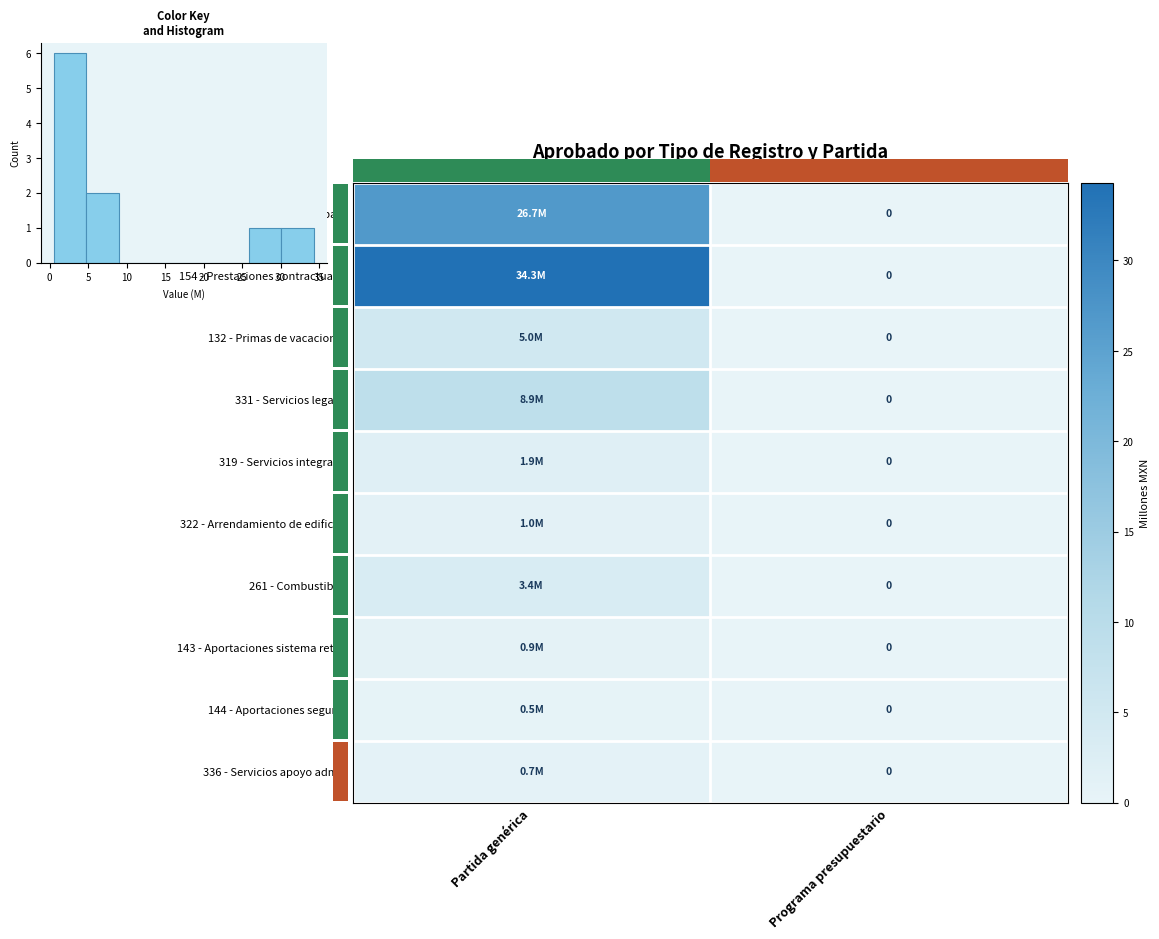

What is the sum of the 331 - Servicios legales values at Partida genérica and Programa presupuestario?

8.9